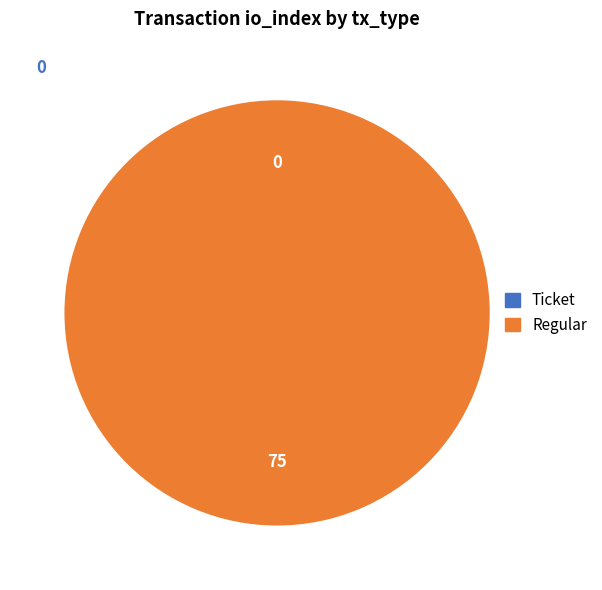

The Regular slice represents 91% of the pie. True or false?

False